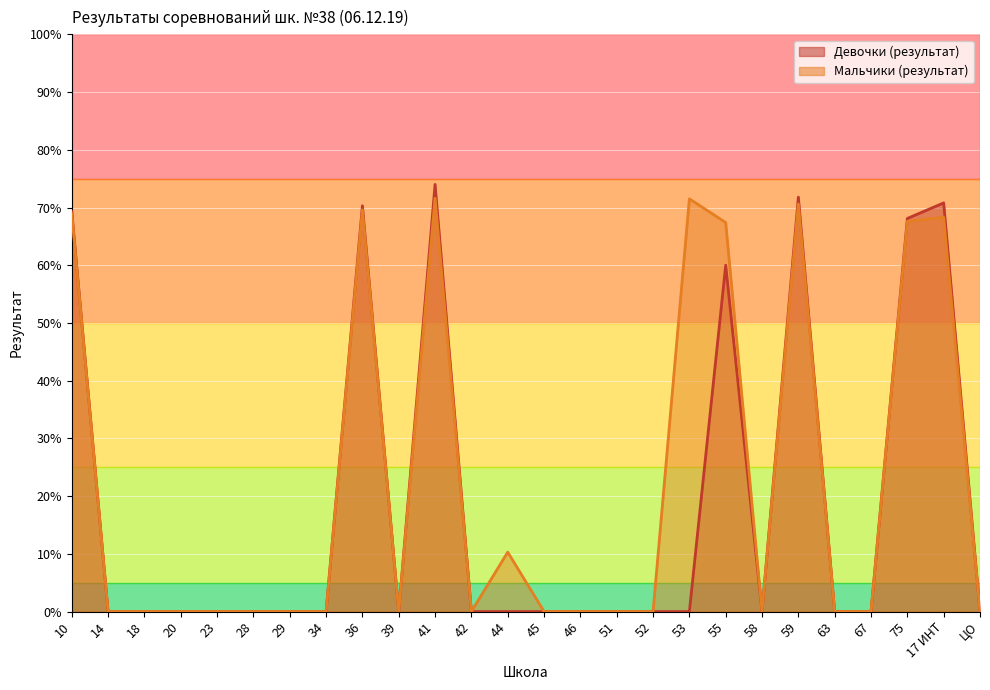

Where is the first local minimum for Девочки (результат)?

39